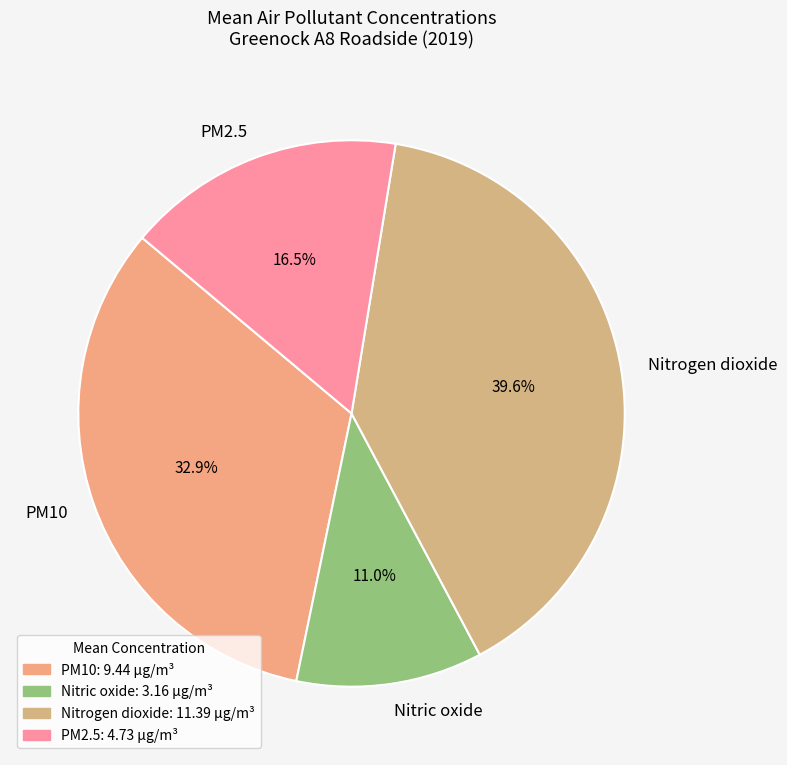

Rank the categories by value from lowest to highest.

Nitric oxide, PM2.5, PM10, Nitrogen dioxide